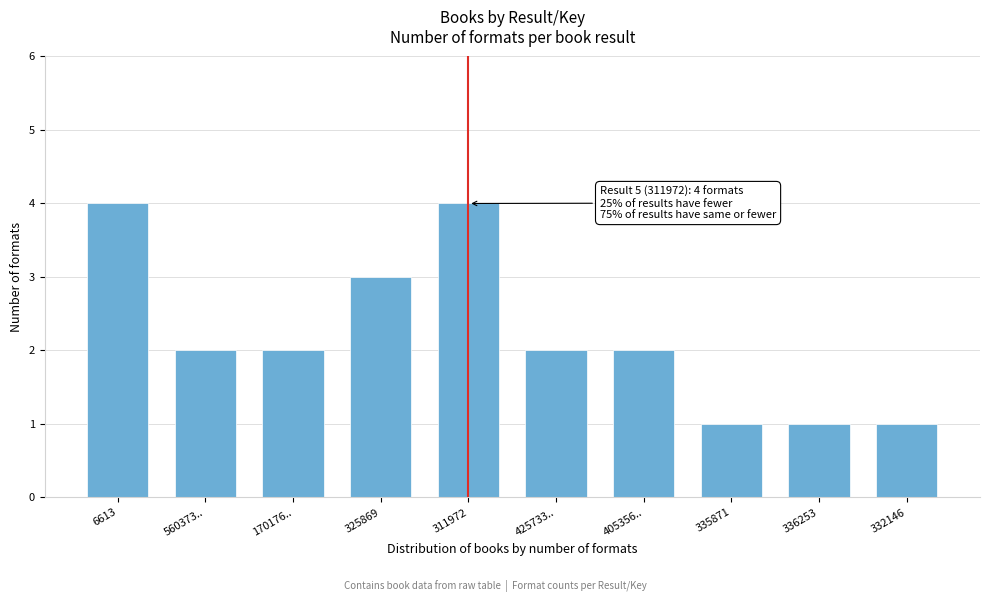

Reading left to right, extract all data points from this chart.

4	2	2	3	4	2	2	1	1	1